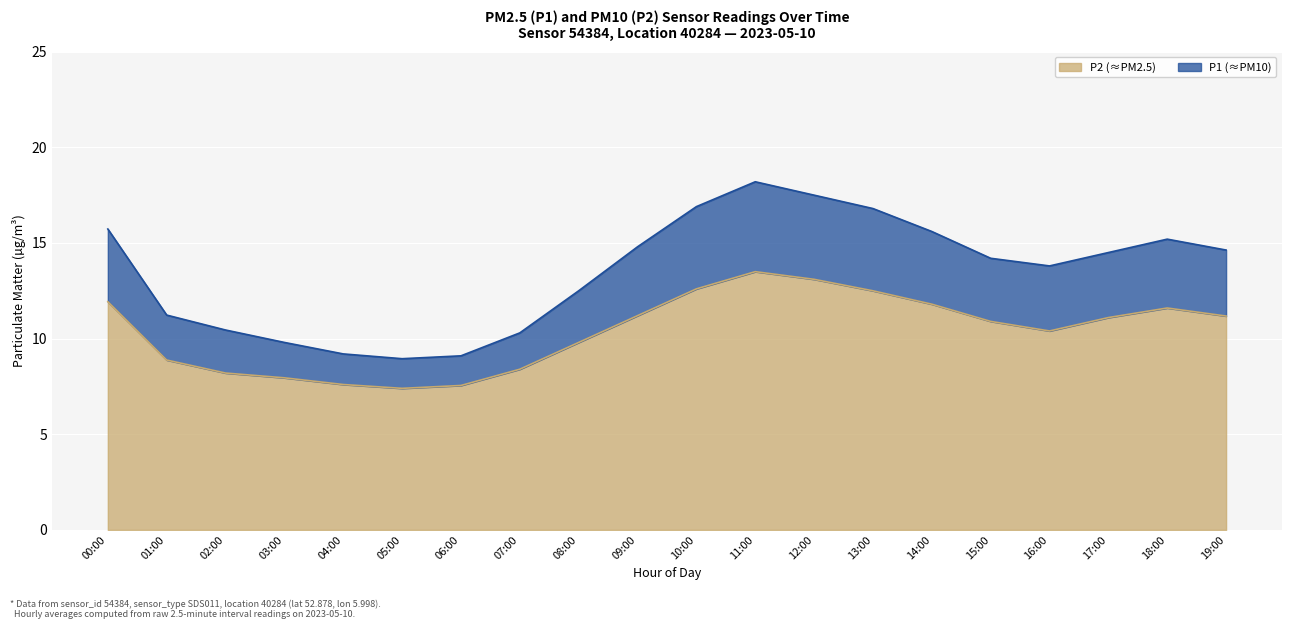

Is the value of P1 at 01:00 greater than the value of P2 at 19:00?

Yes